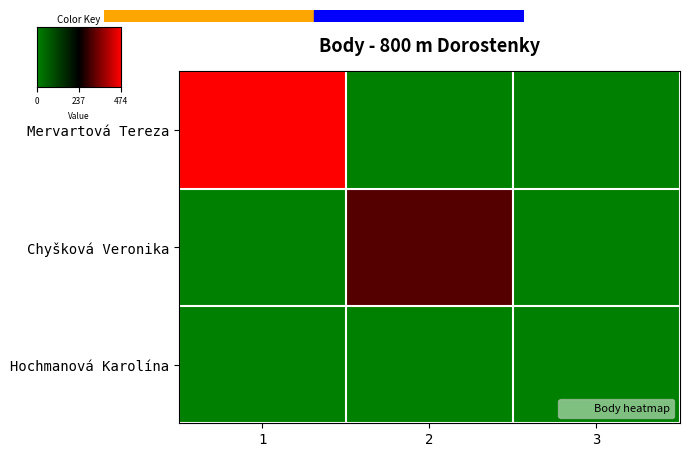

Which series has the largest range (max minus min)?

Mervartová Tereza